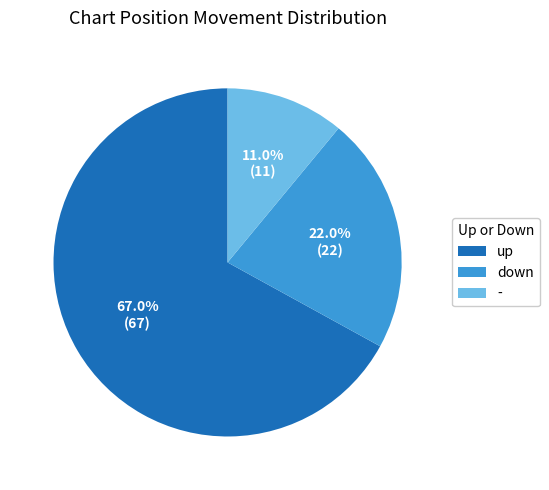

Does any single category account for the majority?

Yes